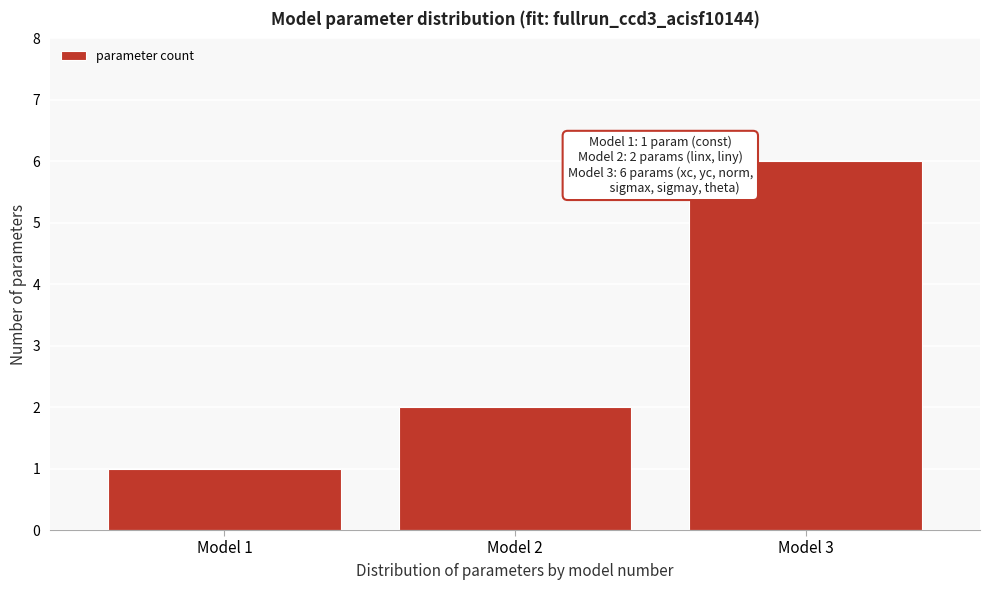

Reading left to right, list all the values displayed in this chart.

Model 1=1	Model 2=2	Model 3=6